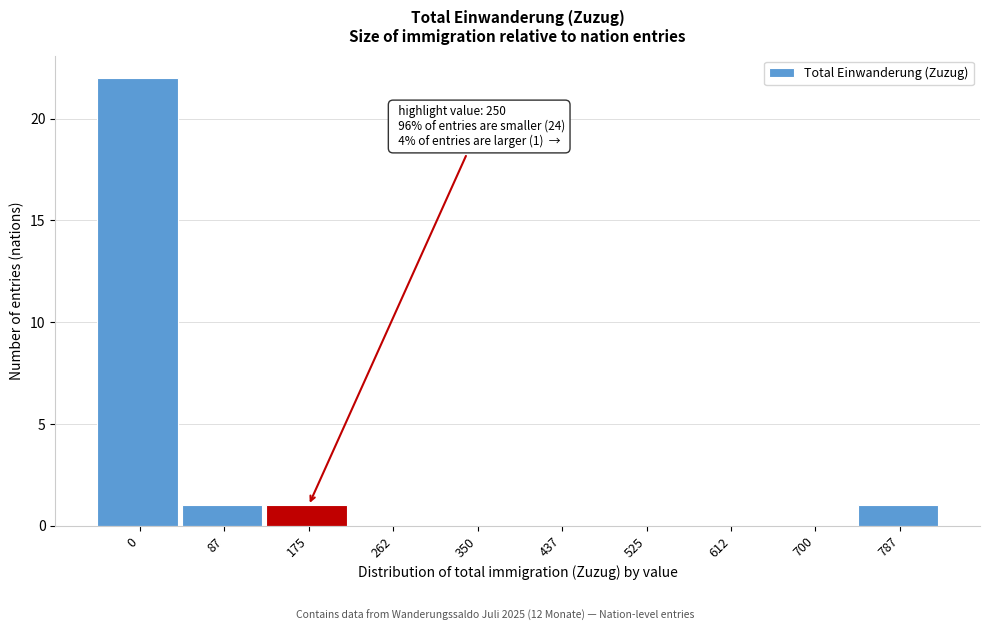

Reading left to right, list all the values displayed in this chart.

0=22	87=1	175=1	262=0	350=0	437=0	525=0	612=0	700=0	787=1